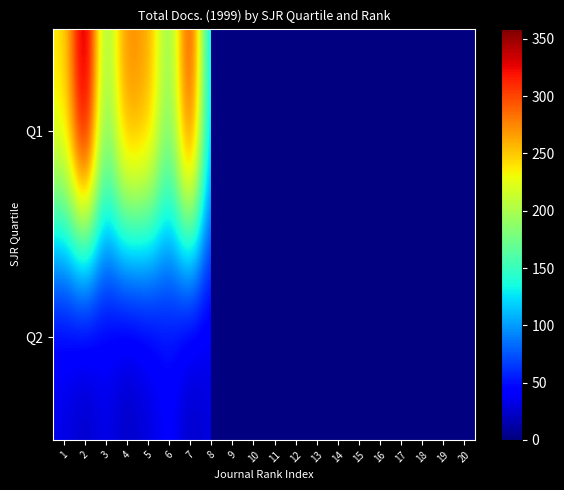

At which label does Q1 reach its peak?

2